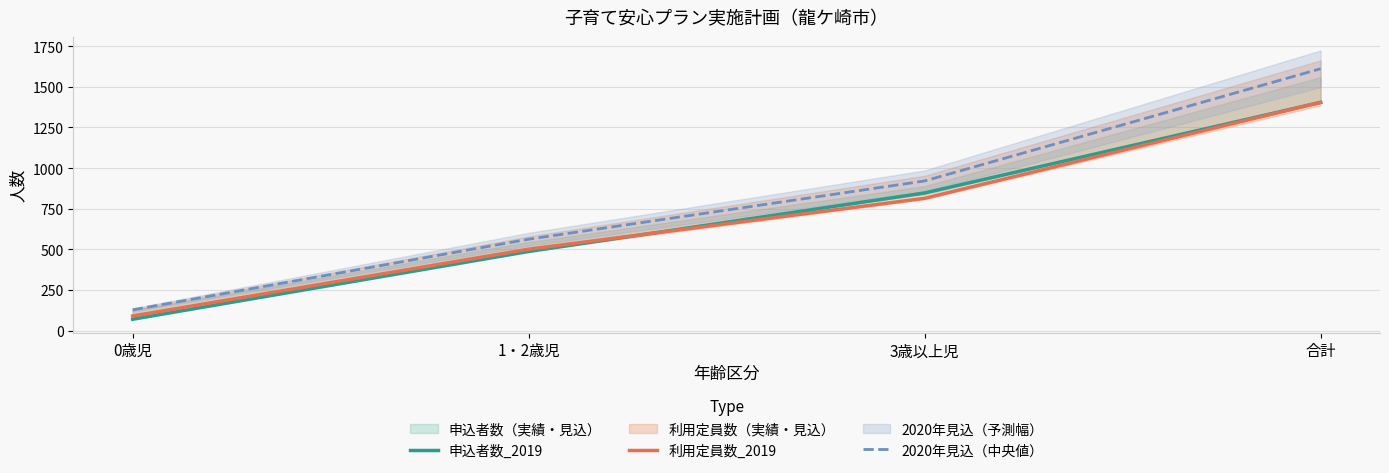

What position from the left is 1・2歳児?

2